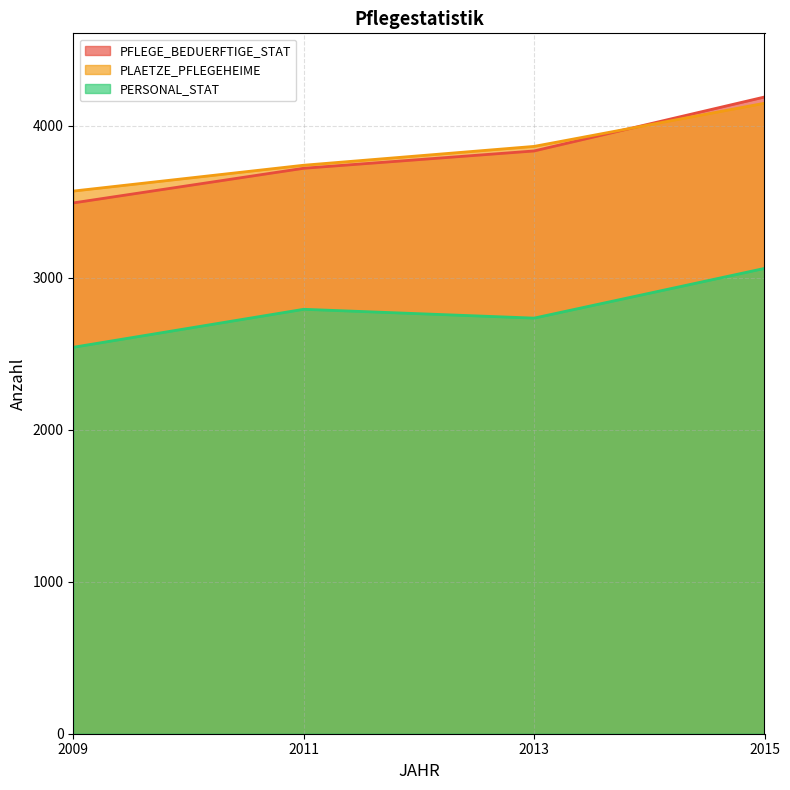

At how many categories does at least one series exceed 3910?

1